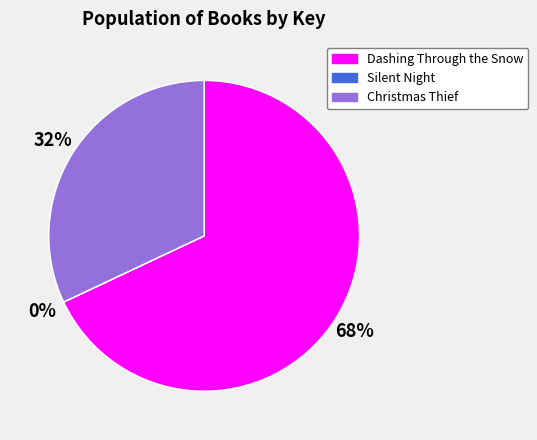

Is Christmas Thief the majority of the pie?

No